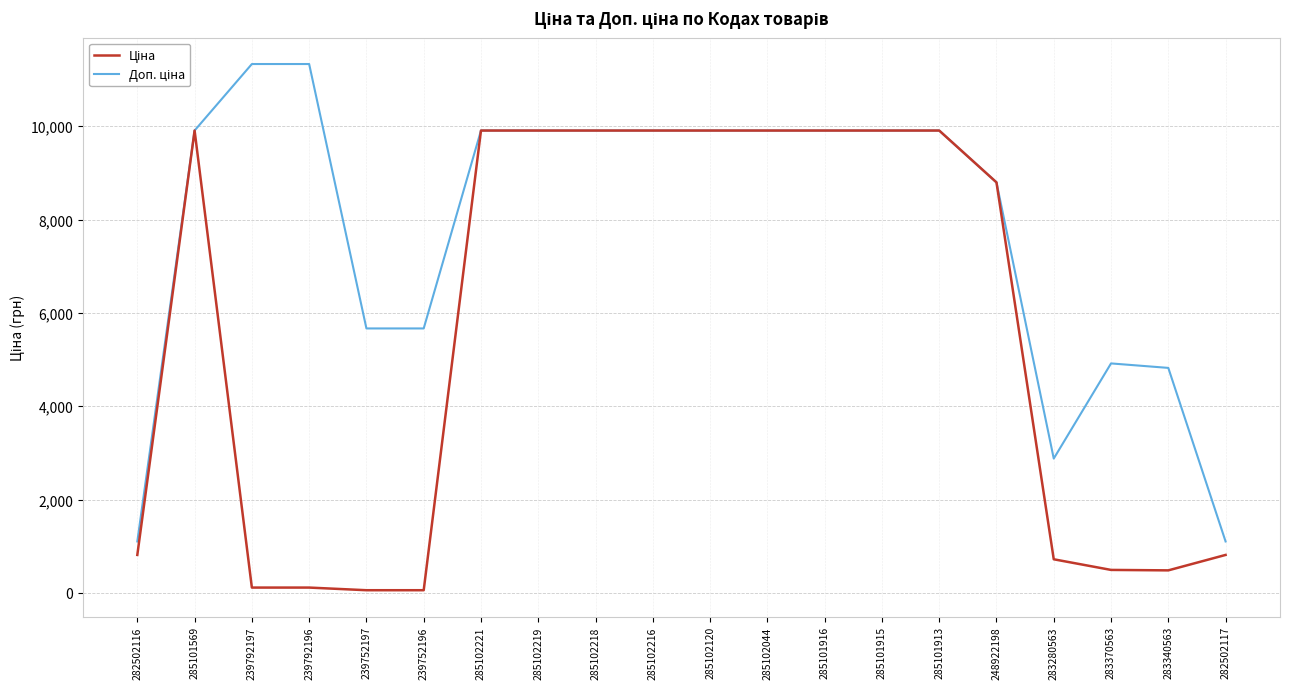

What is the maximum value shown in the chart?

11334.0